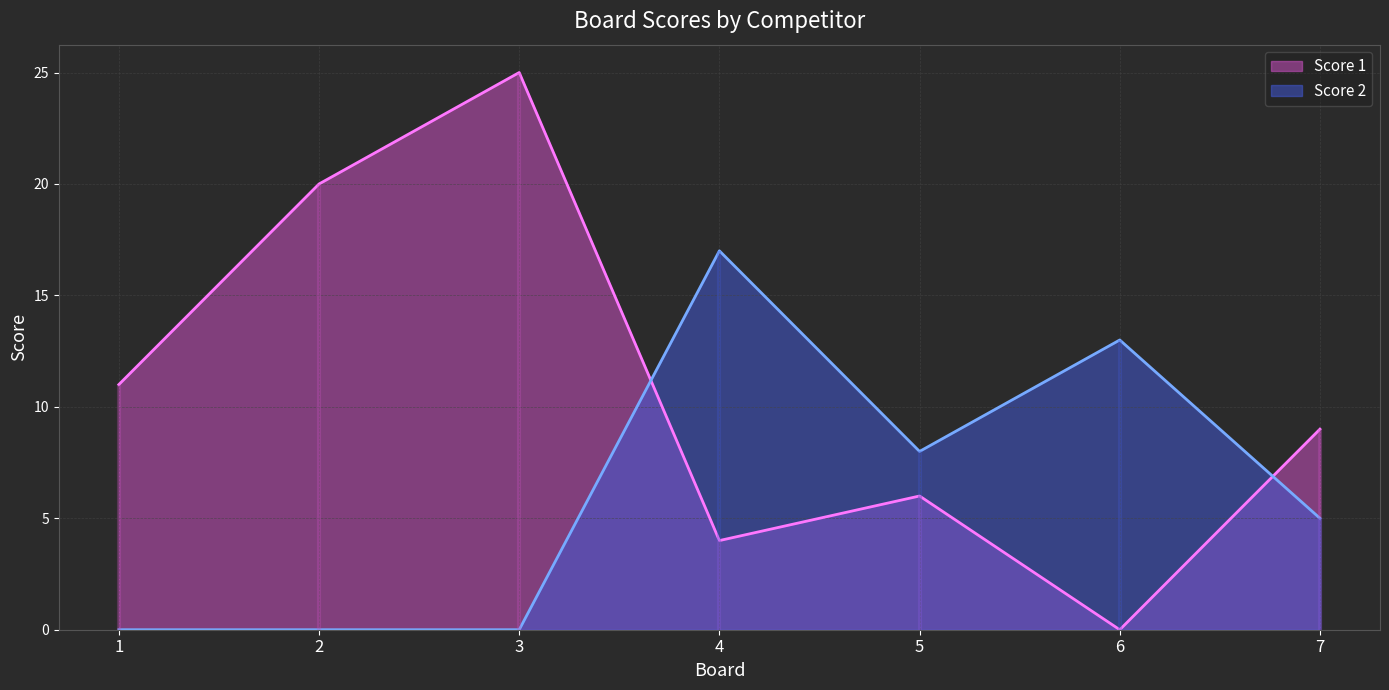

True or false: Score 1 and Score 2 intersect in this chart.

True